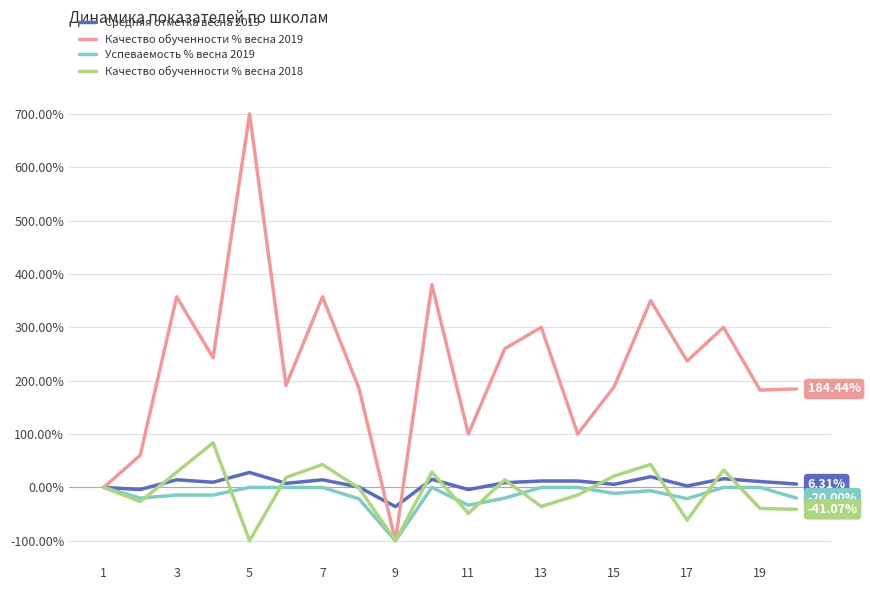

Which series has the widest spread of values?

Качество обученности % весна 2019